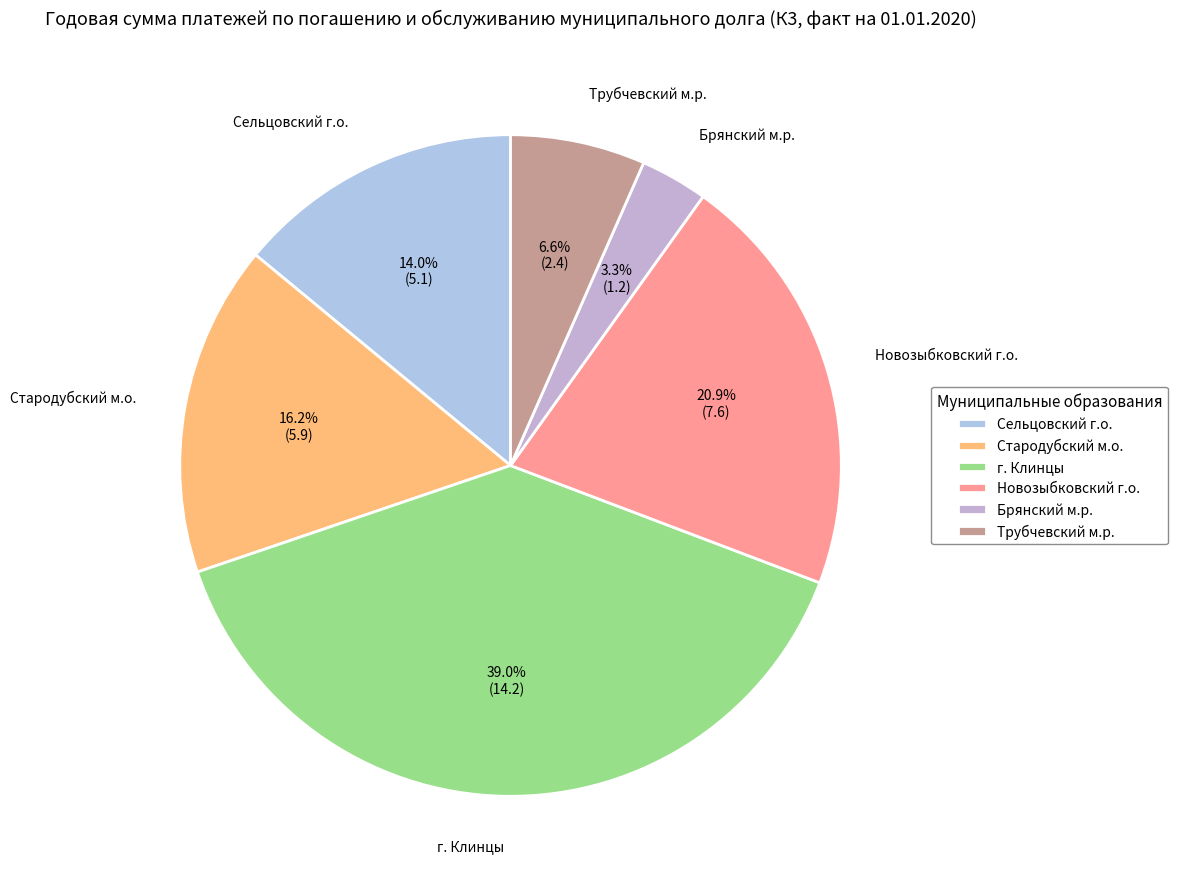

Which slice is the largest?

г. Клинцы